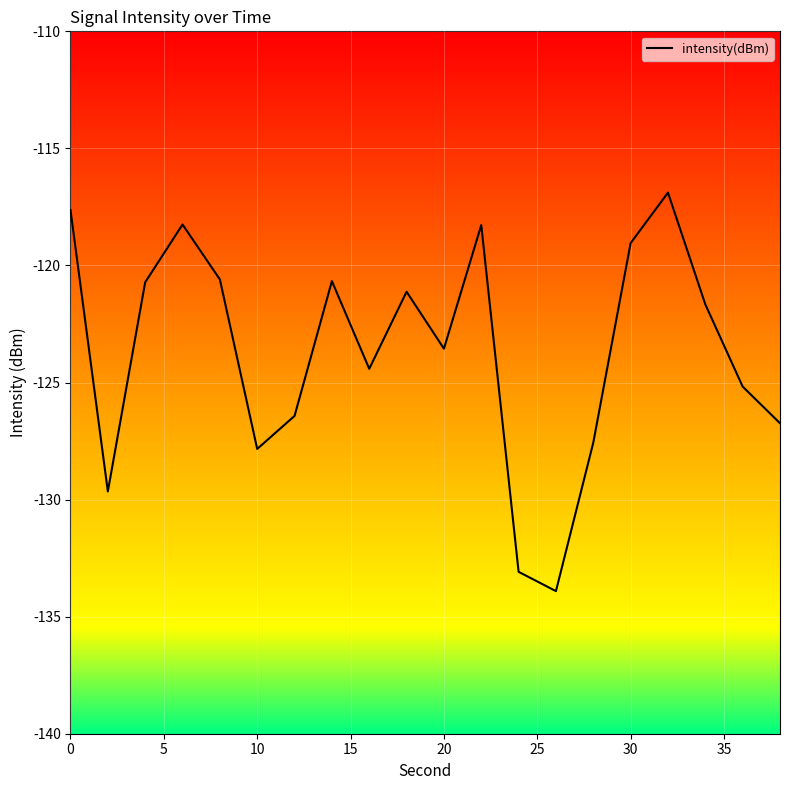

What is the difference between the maximum and minimum values?

17.0